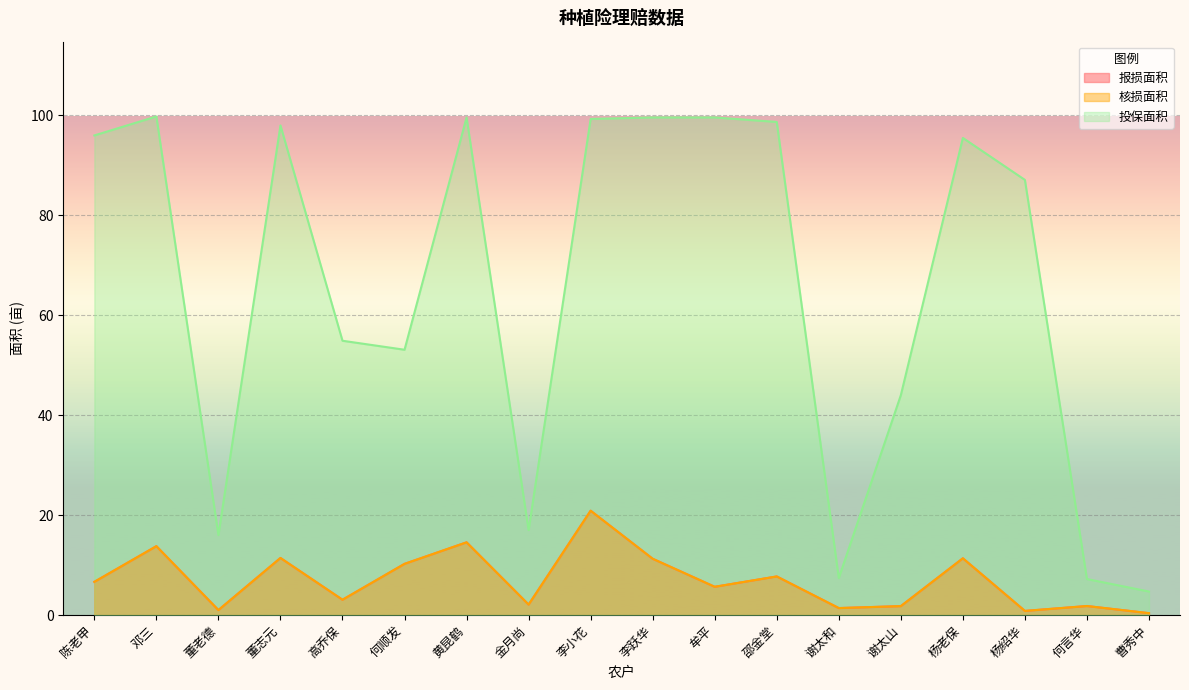

Between 李跃华 and 谢太和, which series saw the biggest shift?

投保面积